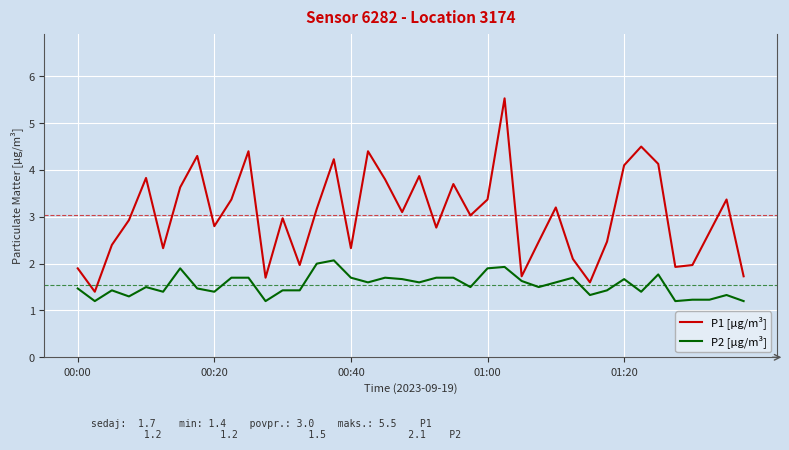

Which series has the largest range (max minus min)?

P1 [µg/m³]